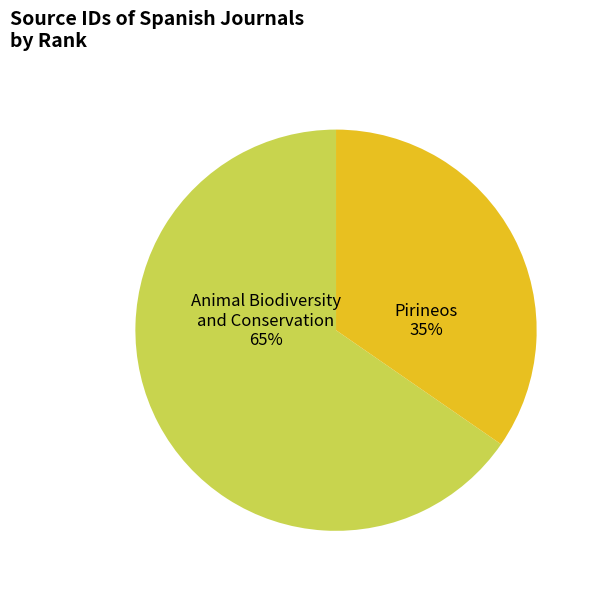

Which category has the smallest portion of the pie?

Pirineos